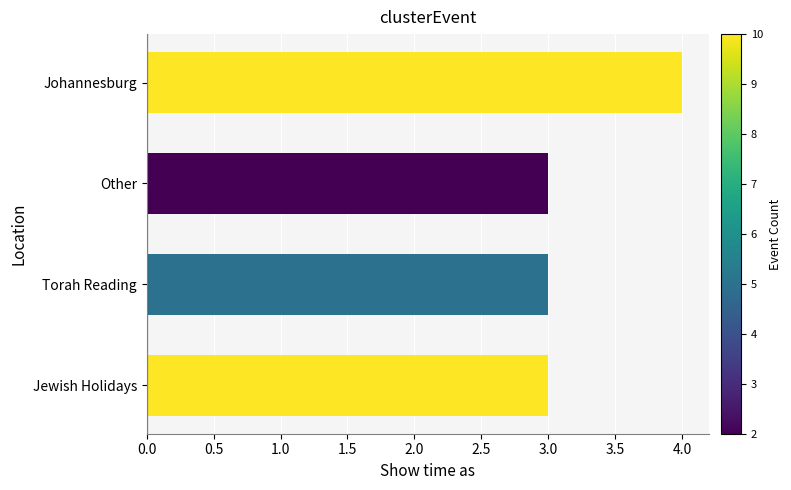

Between Other and Johannesburg, which is larger?

Johannesburg